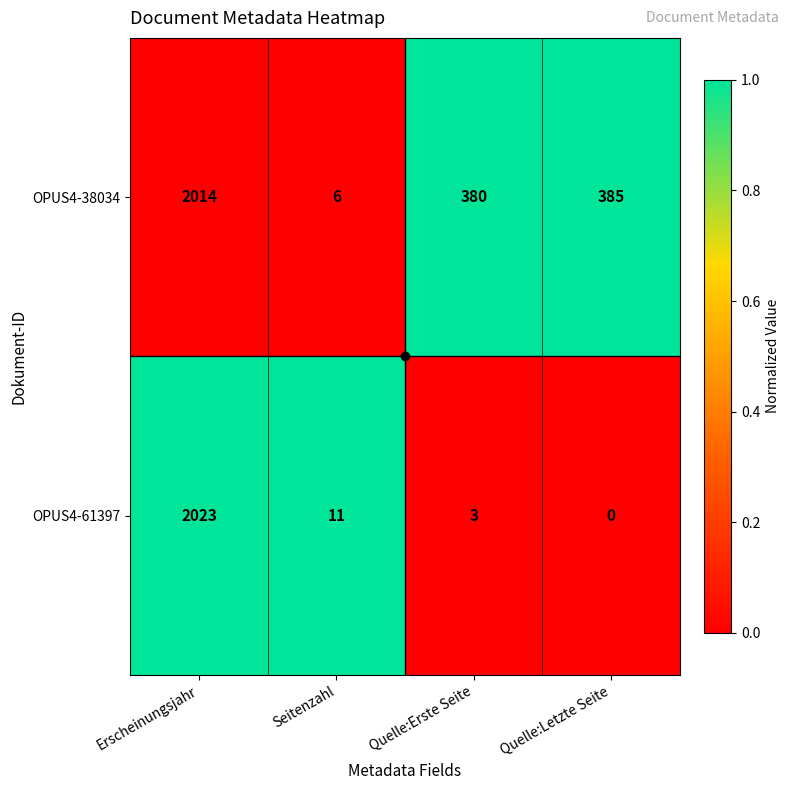

Where does the OPUS4-61397 series first go above 11?

Erscheinungsjahr